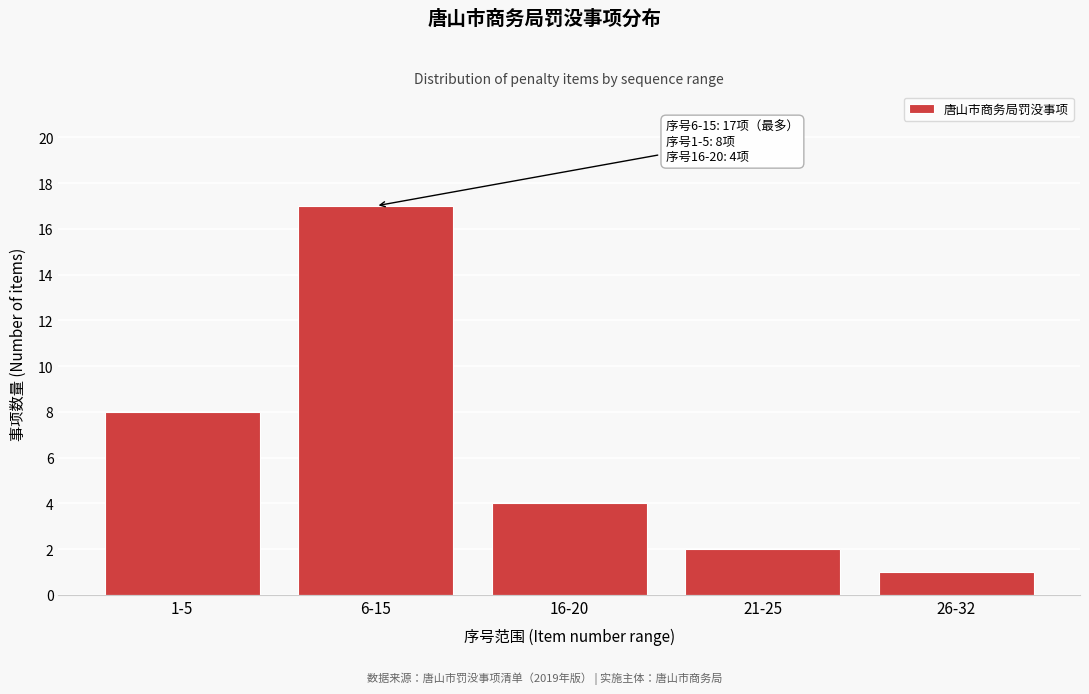

Reading left to right, transcribe all the data shown in this chart.

1-5=8	6-15=17	16-20=4	21-25=2	26-32=1